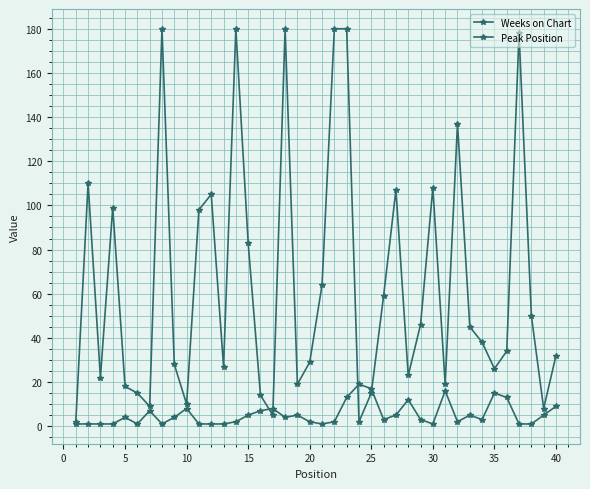

Count the number of categories in the chart.

40